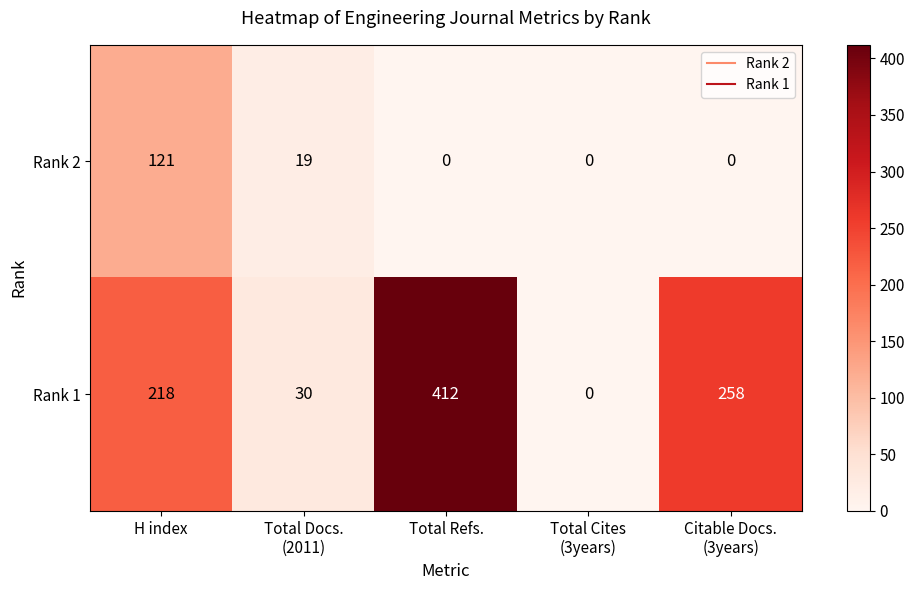

The Rank 2 series shows -68 at Total Refs.. True or false?

False